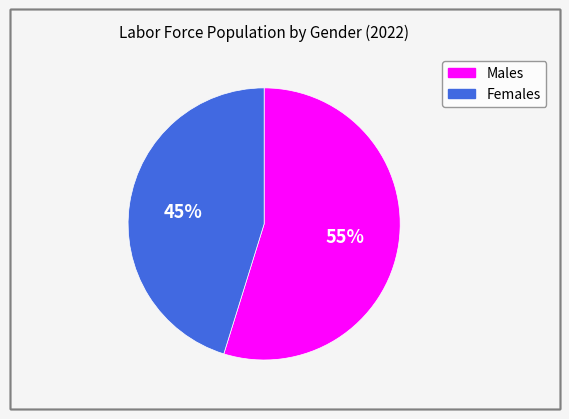

To the nearest percent, what is the difference between the largest and smallest slice percentages?

10%